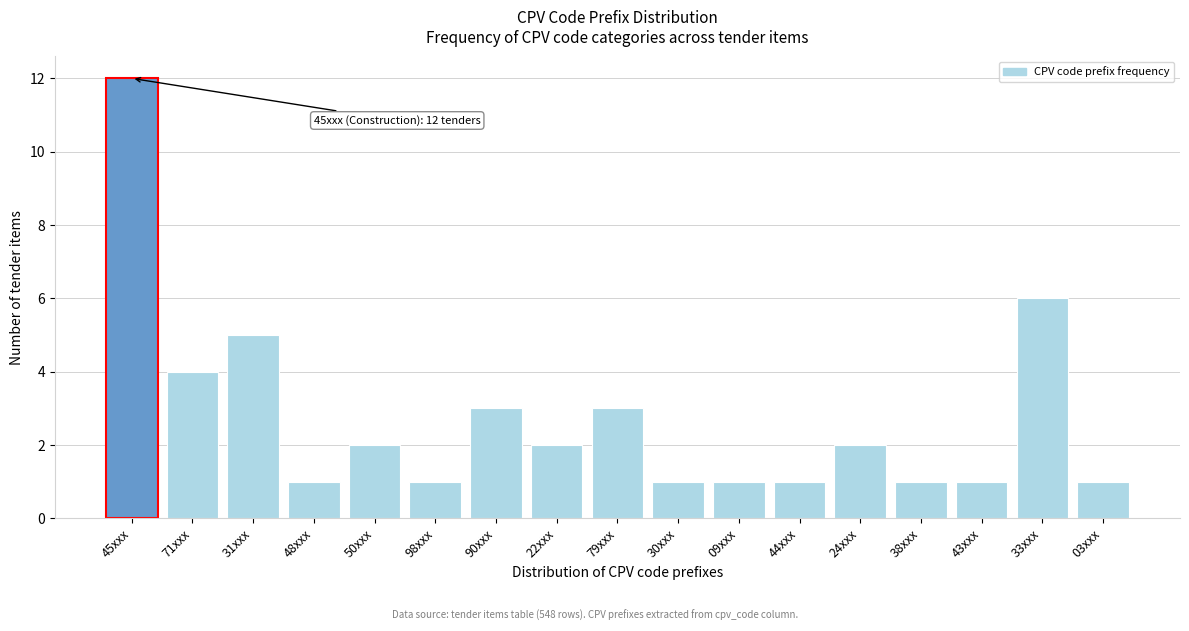

Reading right to left, extract all data points from this chart.

1	6	1	1	2	1	1	1	3	2	3	1	2	1	5	4	12